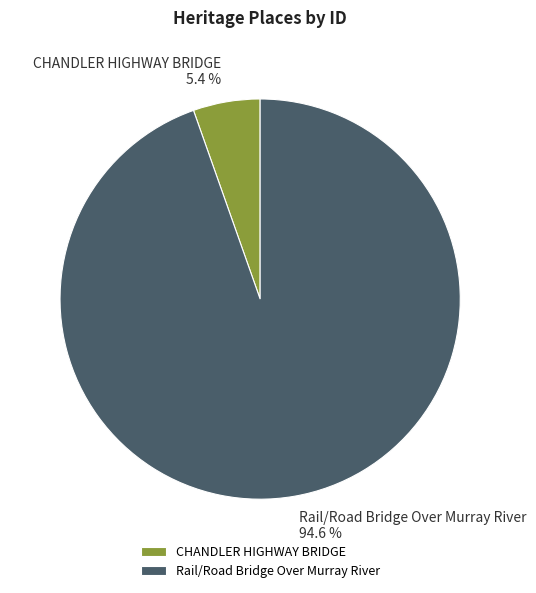

Between Rail/Road Bridge Over Murray River and CHANDLER HIGHWAY BRIDGE, which is larger?

Rail/Road Bridge Over Murray River